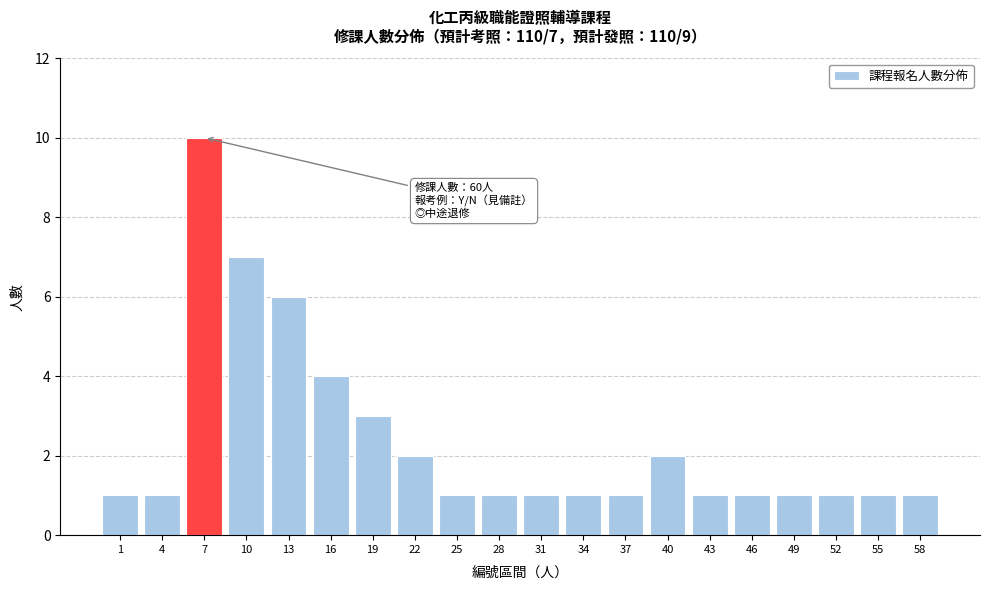

Reading right to left, what are all the values shown in this chart?

58=1	55=1	52=1	49=1	46=1	43=1	40=2	37=1	34=1	31=1	28=1	25=1	22=2	19=3	16=4	13=6	10=7	7=10	4=1	1=1